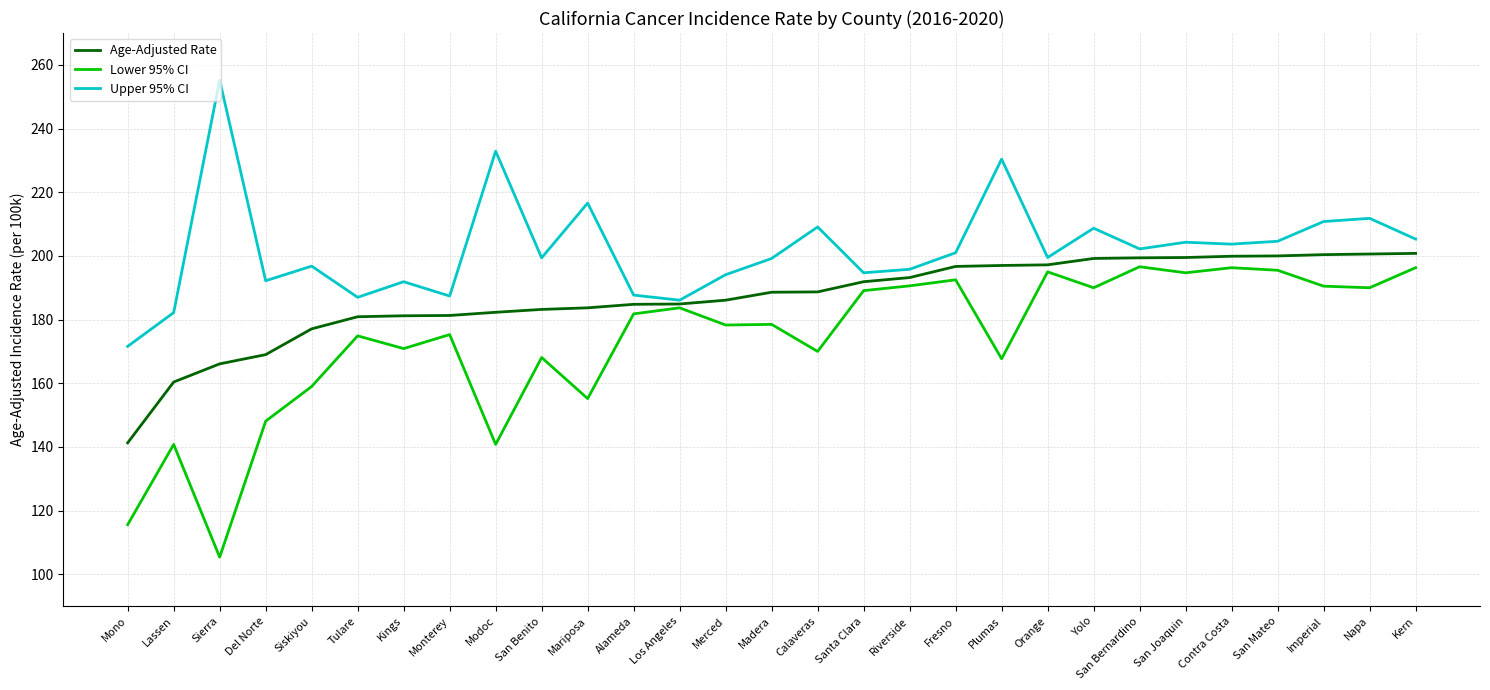

How many categories are shown in the chart?

29